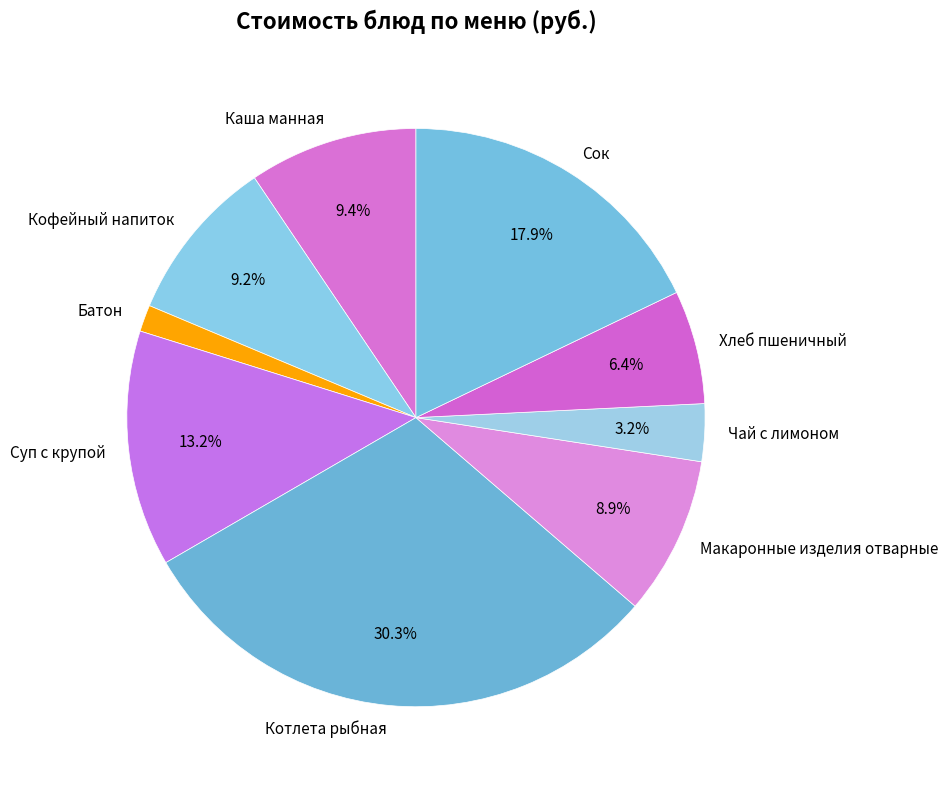

What percentage do Макаронные изделия отварные and Котлета рыбная together represent?

39.2%